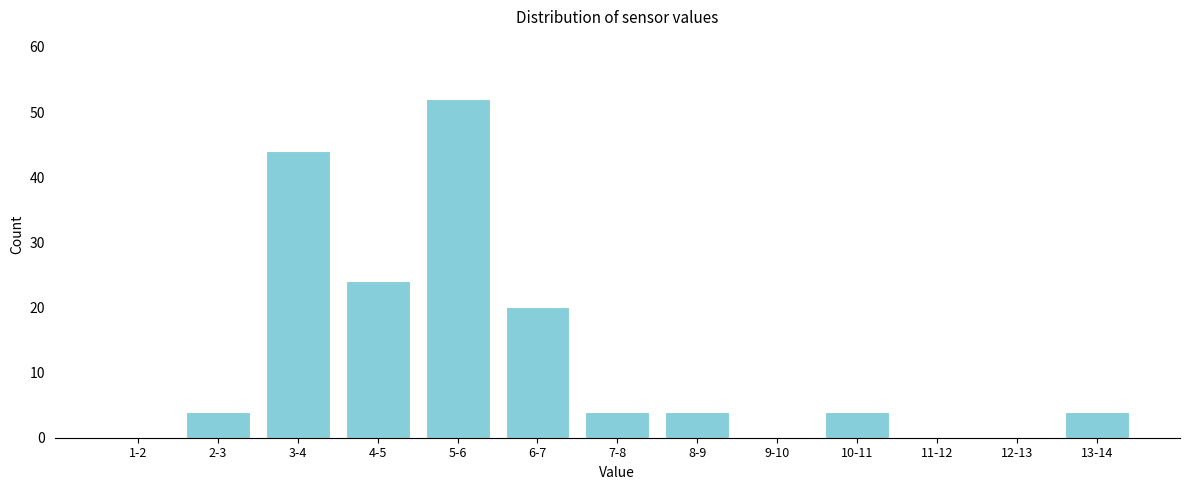

Reading right to left, list all the values displayed in this chart.

13-14=4	12-13=0	11-12=0	10-11=4	9-10=0	8-9=4	7-8=4	6-7=20	5-6=52	4-5=24	3-4=44	2-3=4	1-2=0